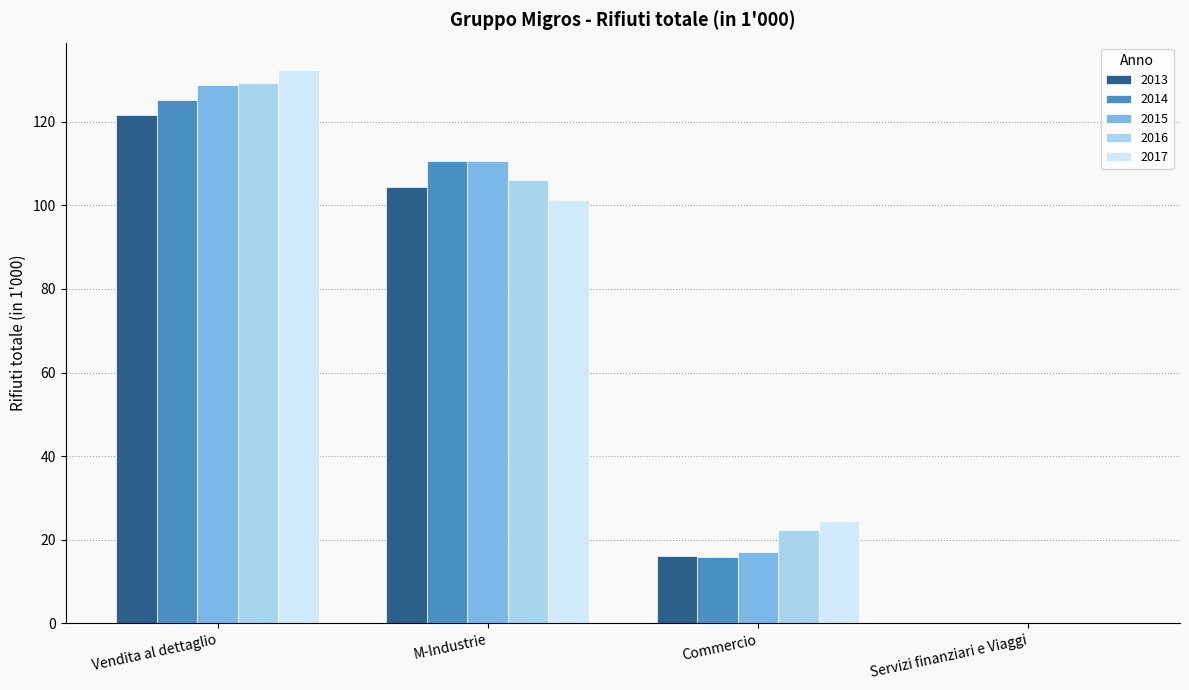

The value of 2017 at M-Industrie is 101.3. True or false?

True